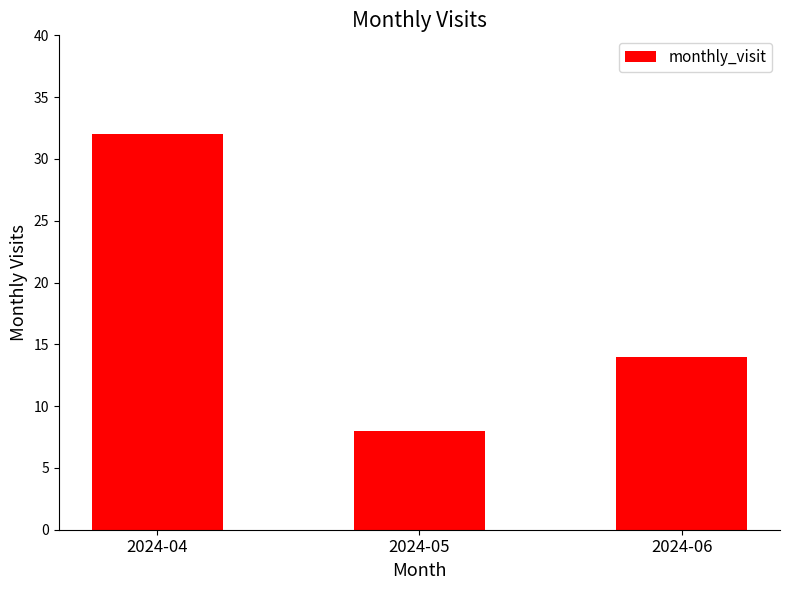

Does the chart contain stacked bars?

No